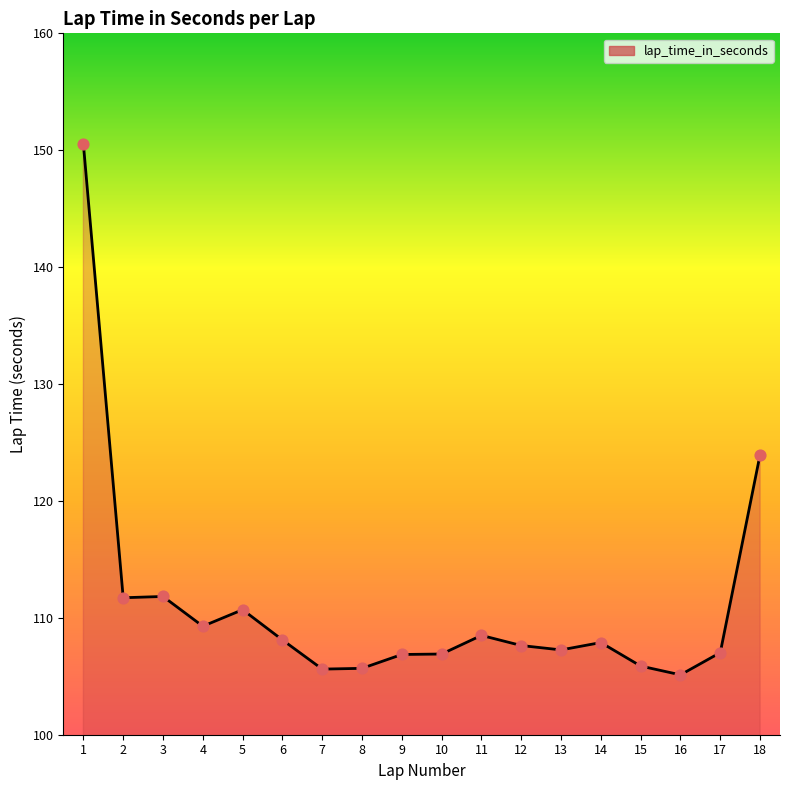

What is the change in value from 12 to 15?

-1.8